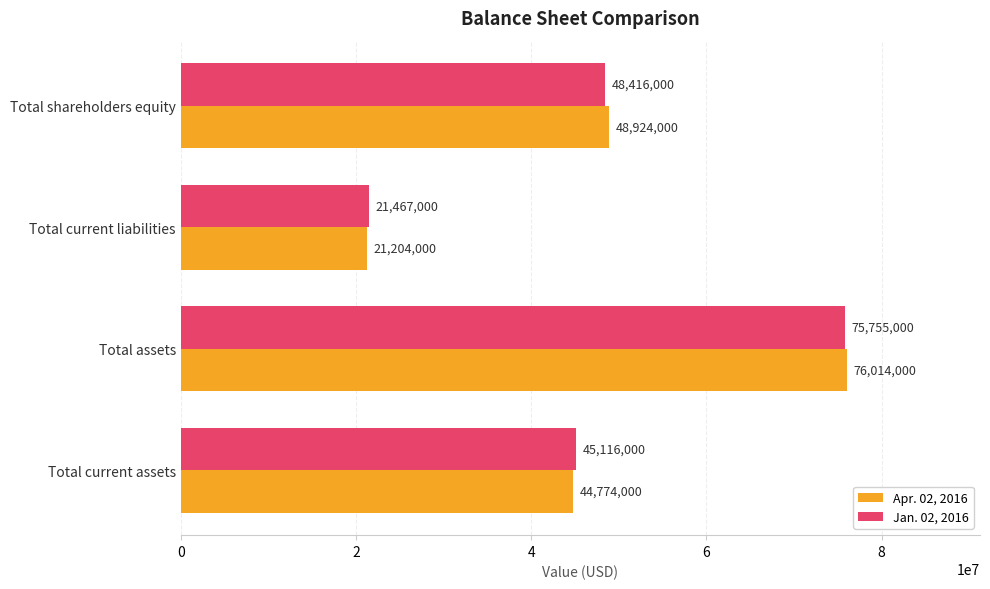

True or false: Jan. 02, 2016 has a value of 21467000 at Total current liabilities.

True